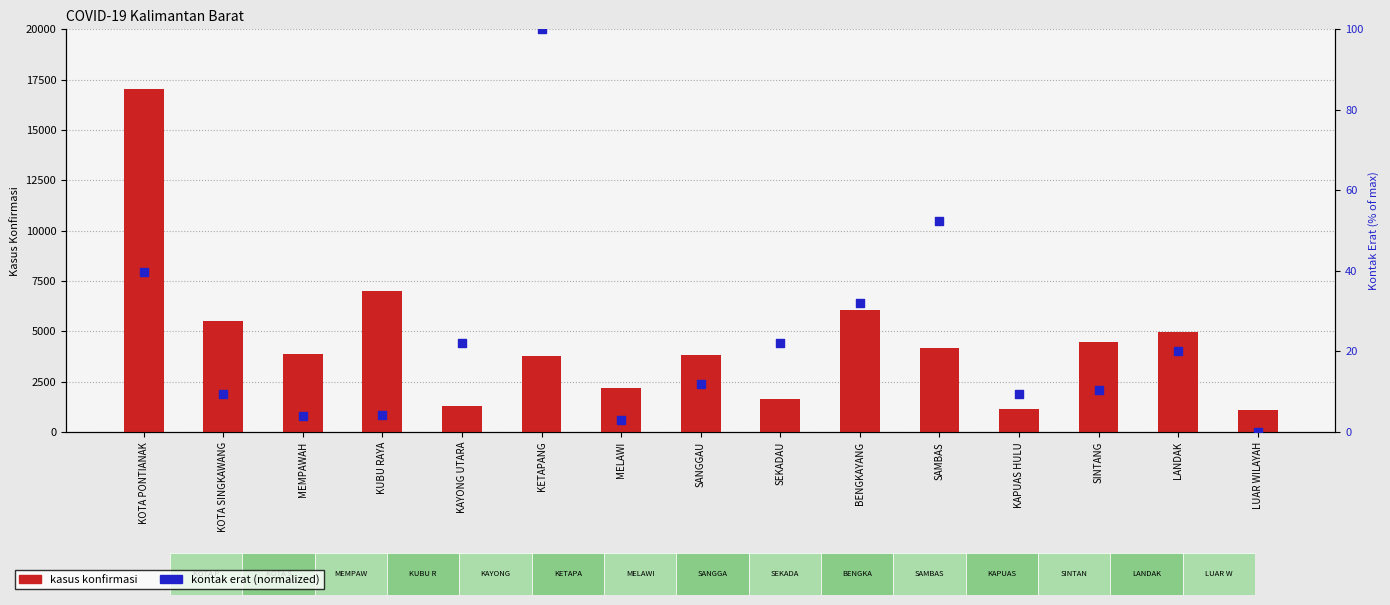

Which series contains the lowest Y value?

KONTAK ERAT (normalized)